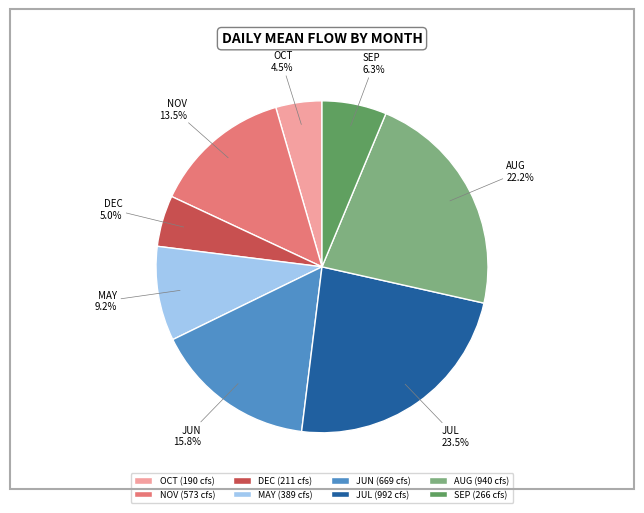

Is NOV the majority of the pie?

No